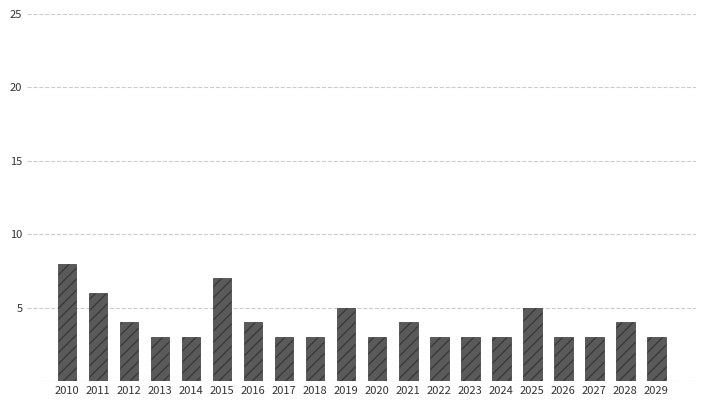

What is the ratio of the value at 2014 to the value at 2012?

0.8